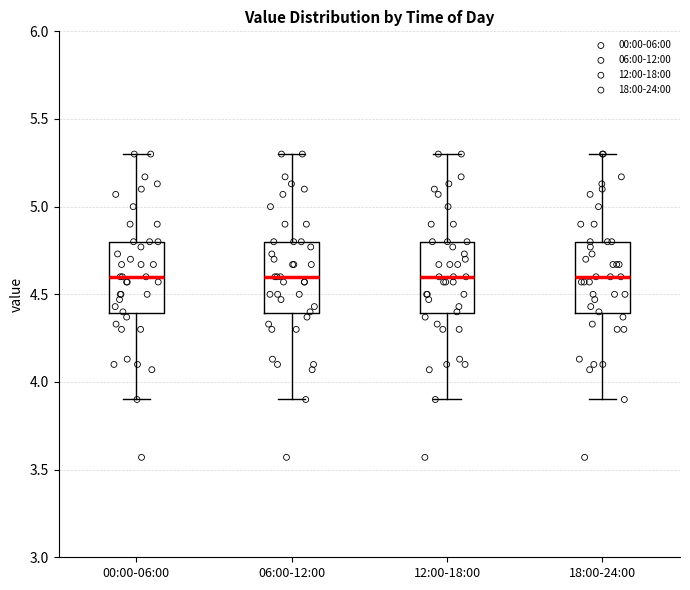

Reading left to right, read every box against the y-axis: the position of its median line, the range the box covers, and the ends of its whiskers. The values are not printed on the chart, so give them approximately, as read against the axis.

00:00-06:00: median 4.6, box 4.4 to 4.8, whiskers 3.9 to 5.3
06:00-12:00: median 4.6, box 4.4 to 4.8, whiskers 3.9 to 5.3
12:00-18:00: median 4.6, box 4.4 to 4.8, whiskers 3.9 to 5.3
18:00-24:00: median 4.6, box 4.4 to 4.8, whiskers 3.9 to 5.3